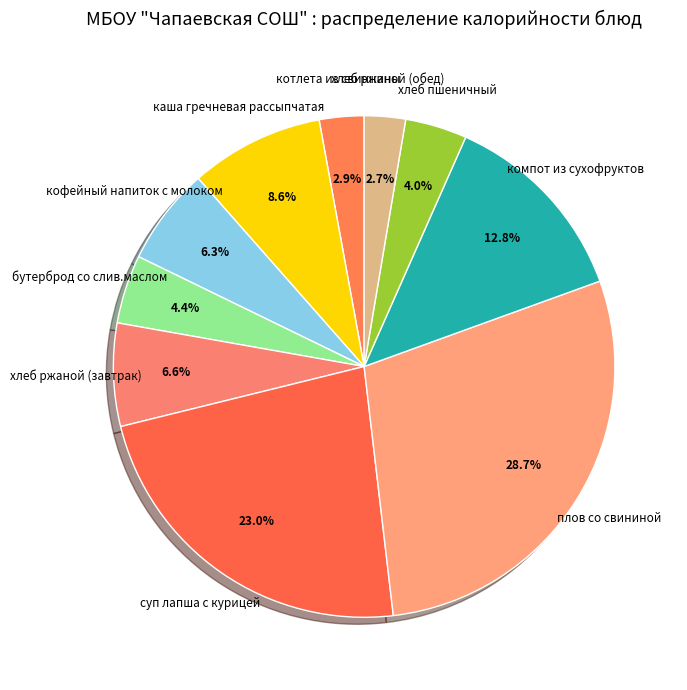

How many segments does this pie chart have?

10